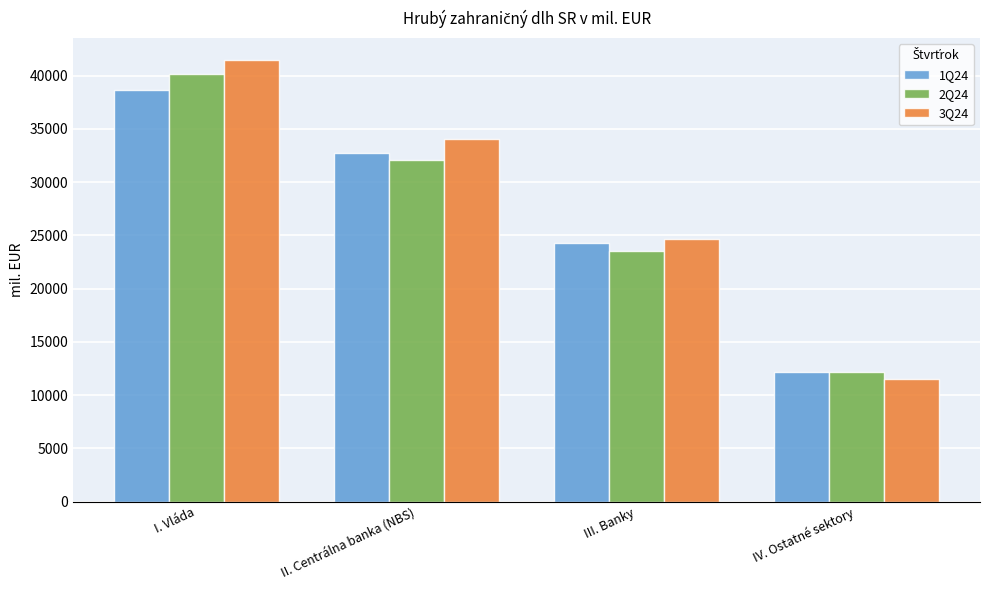

List the series in order of their peak value, lowest first.

1Q24, 2Q24, 3Q24